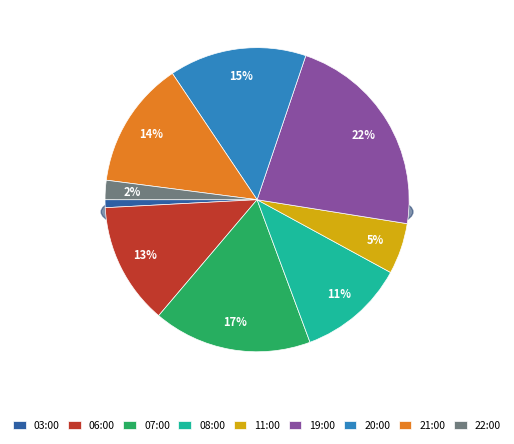

What percentage is NOT represented by 03:00?

99.2%